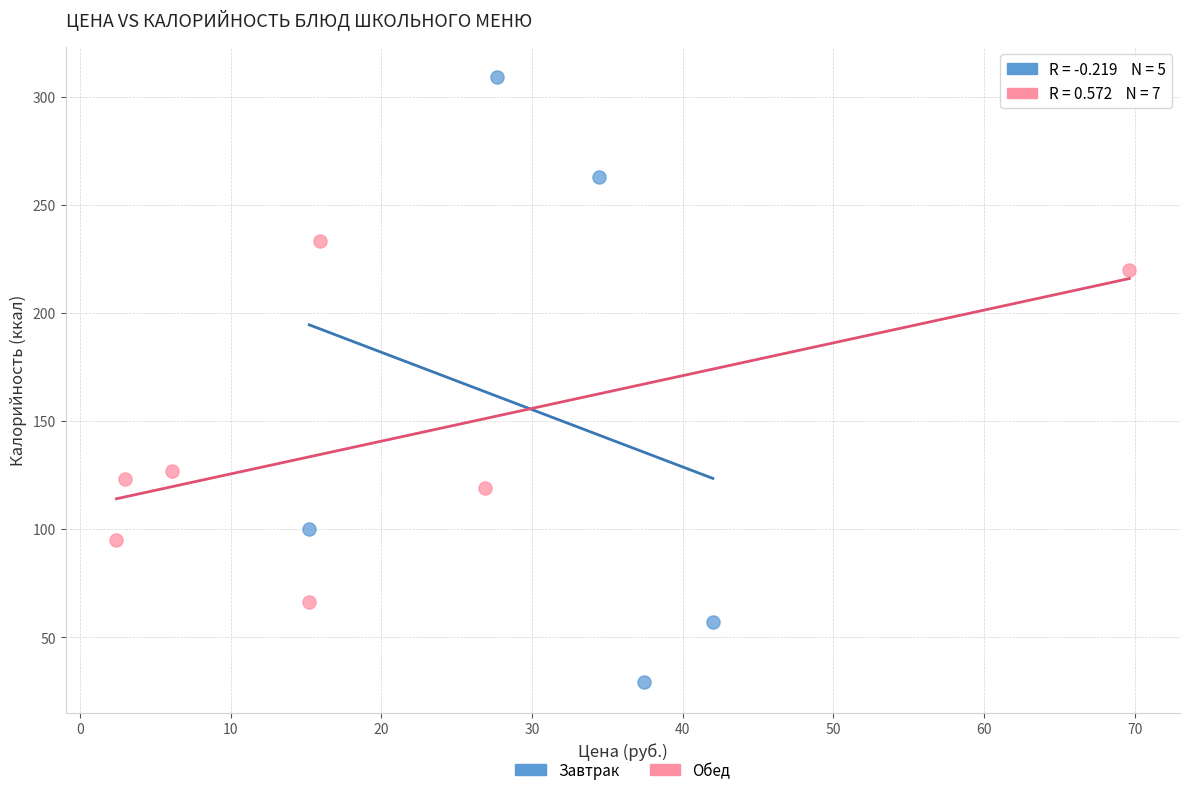

Which series contains the lowest Y value?

Завтрак